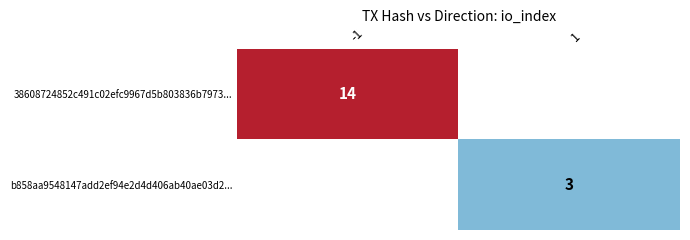

The value of 38608724852c491c02efc9967d5b803836b7973... at -1 is 14. True or false?

True